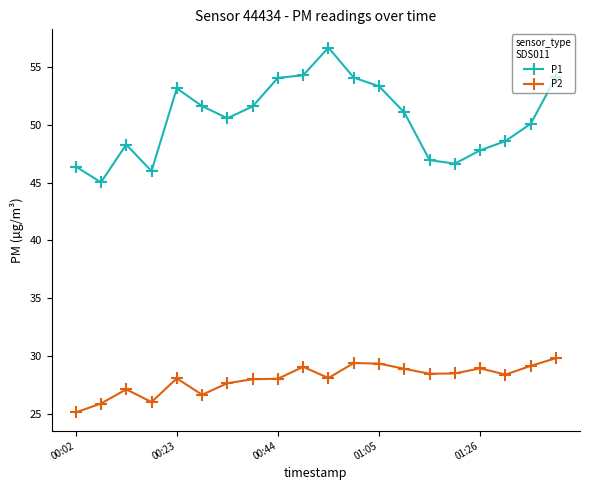

Which series has the widest spread of values?

P1